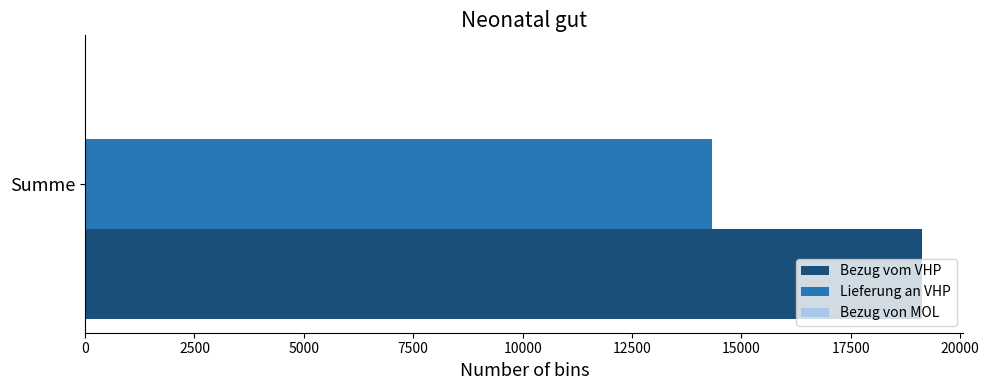

Rank the series at Summe from lowest to highest value.

Lieferung an VHP, Bezug vom VHP